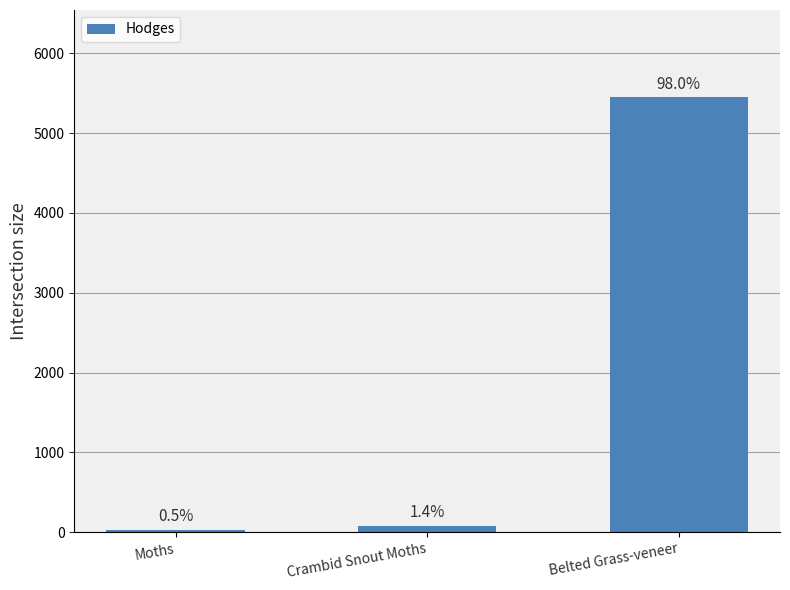

What is the difference between the values at Crambid Snout Moths and Belted Grass-veneer?

5373.8